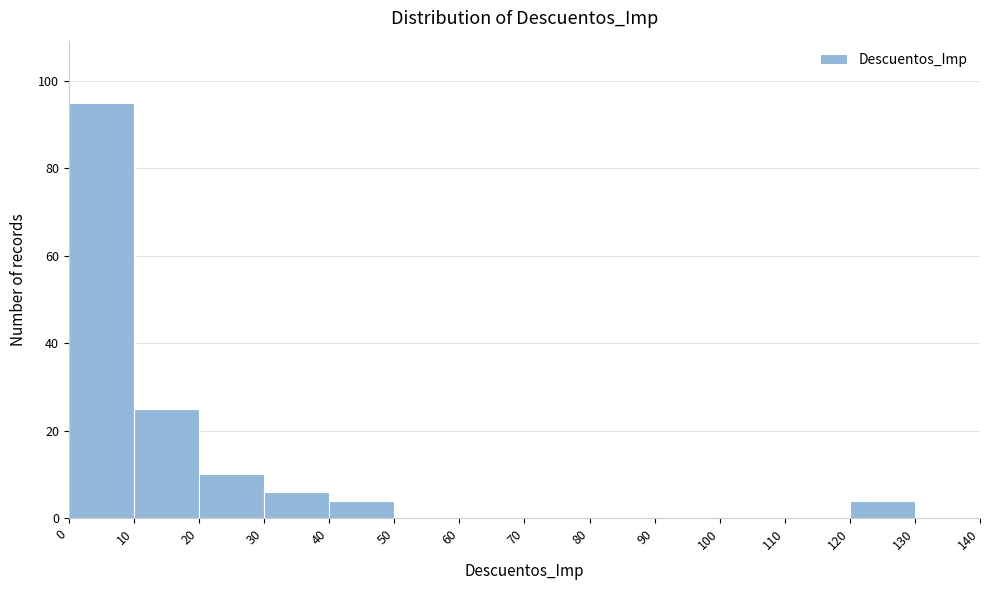

Reading left to right, transcribe this chart: for each bar, give the range it covers on the x-axis and its height. The values are not printed on the chart, so give them approximately, as read against the axis.

0 to 10: 96
10 to 20: 26
20 to 30: 10
30 to 40: 6
40 to 50: 4
50 to 60: 0
60 to 70: 0
70 to 80: 0
80 to 90: 0
90 to 100: 0
100 to 110: 0
110 to 120: 0
120 to 130: 4
130 to 140: 0